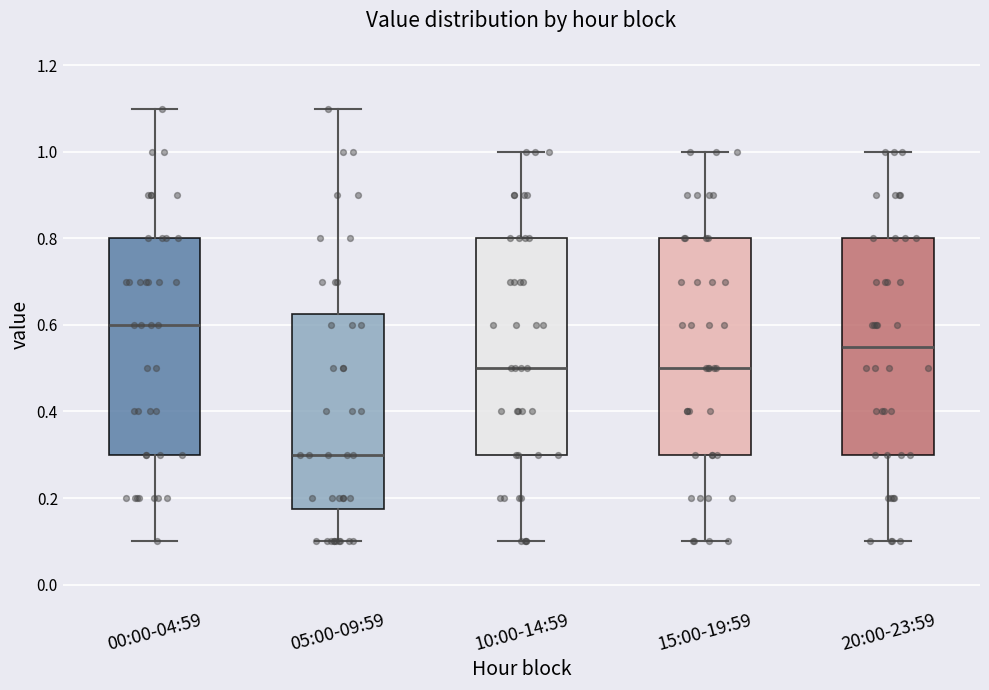

Where does the median line of the box for 05:00-09:59 sit on the y-axis? The values are not printed on the chart, so give them approximately, as read against the axis.

0.30